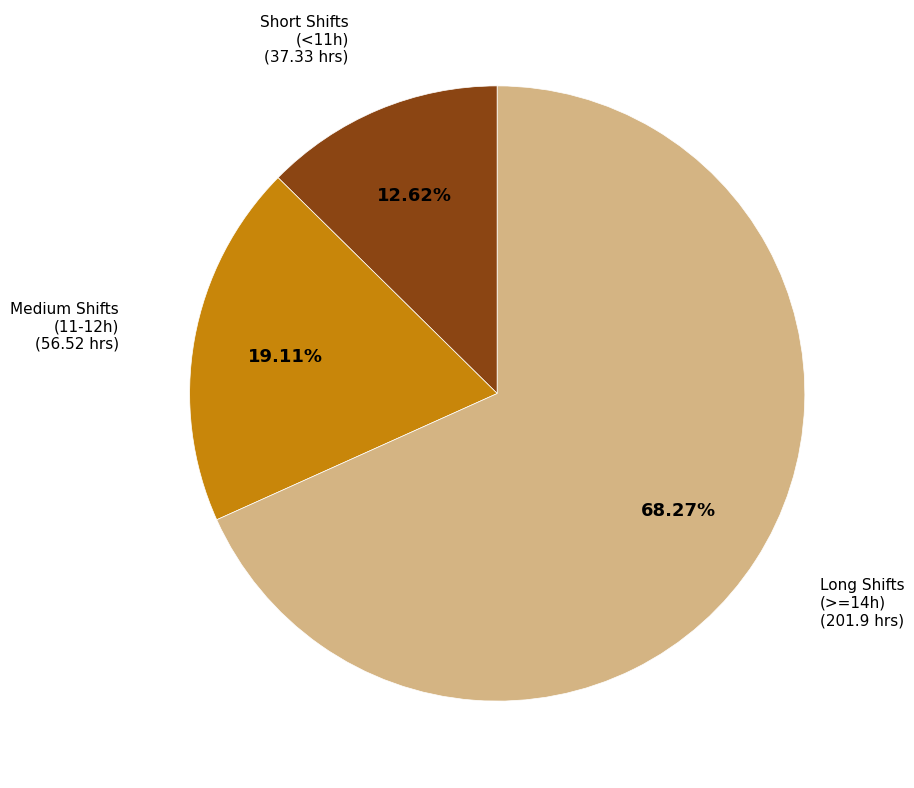

Does any single category account for the majority?

Yes